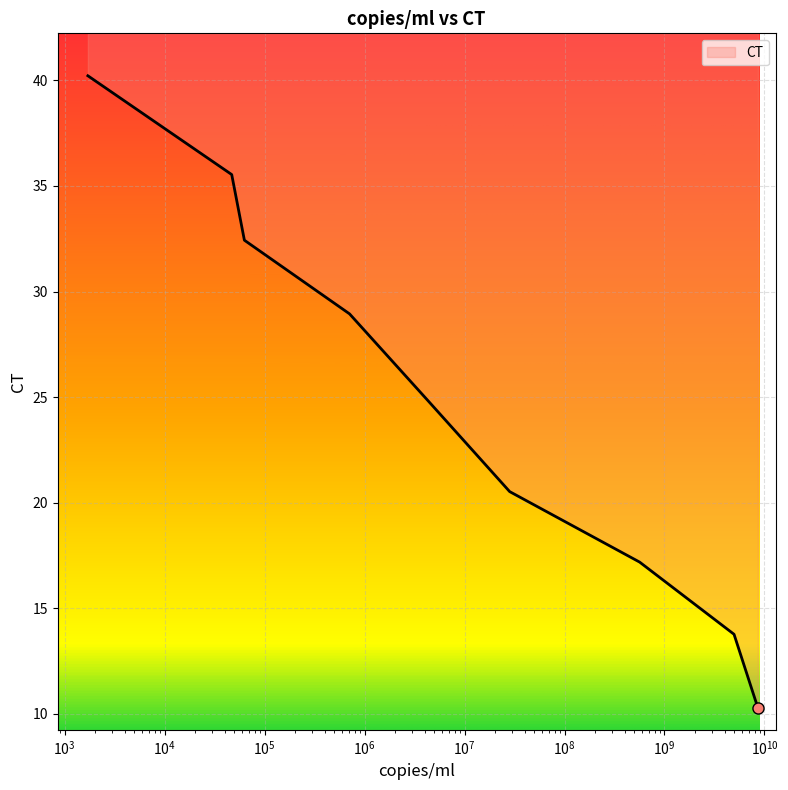

What is the approximate value at 4290675?

24.8